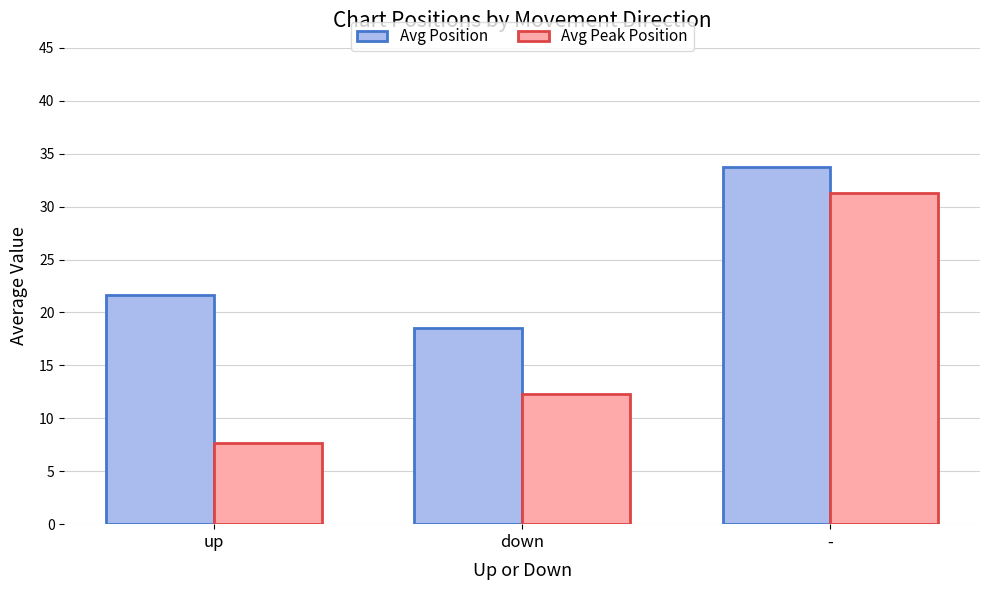

At how many categories does at least one series exceed 21?

2